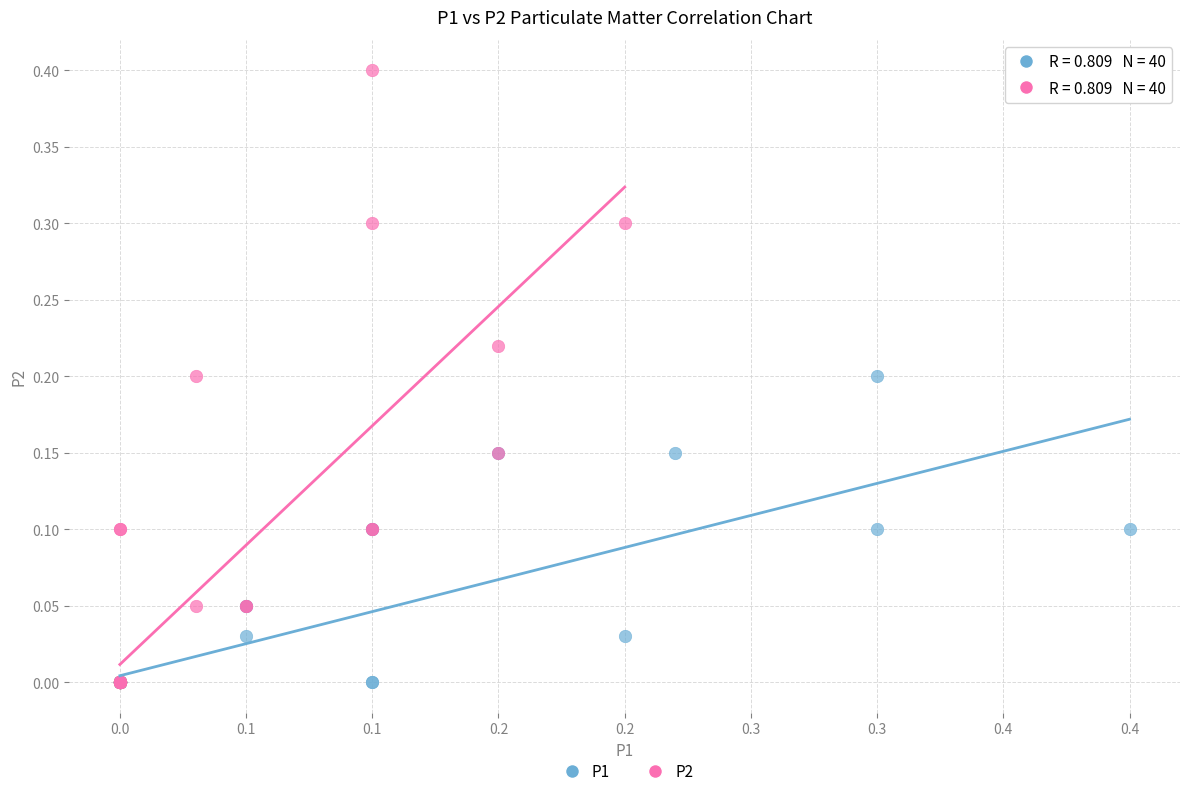

Which series contains the highest Y value?

P2